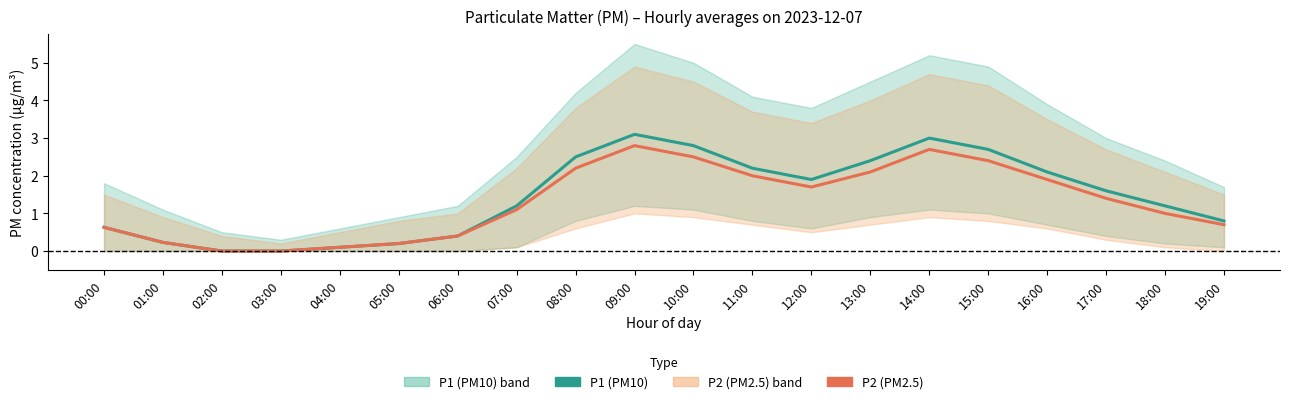

In P1 (PM10), how many points are lower than both neighbors (excluding endpoints)?

1